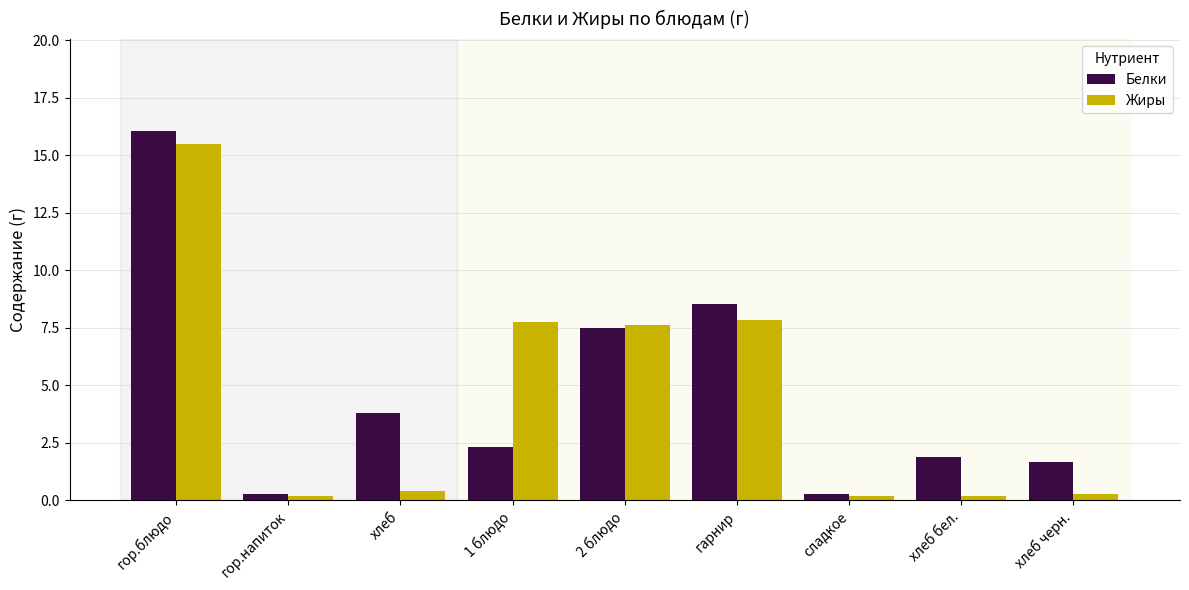

List the series in order of their overall mean, highest first.

Белки, Жиры